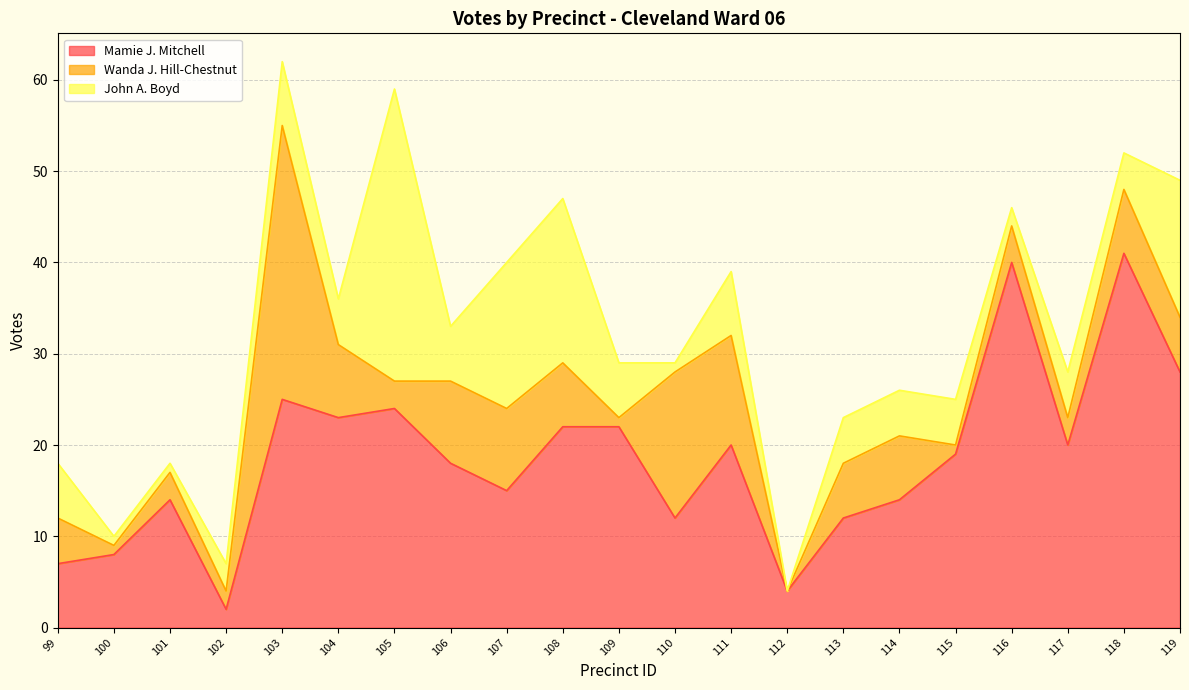

At which label does Mamie J. Mitchell first exceed 19?

103